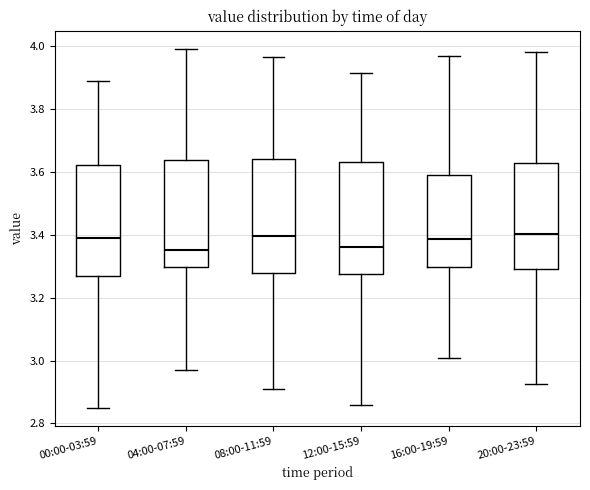

Where does the upper whisker of the box for 08:00-11:59 end on the y-axis? The values are not printed on the chart, so give them approximately, as read against the axis.

3.96